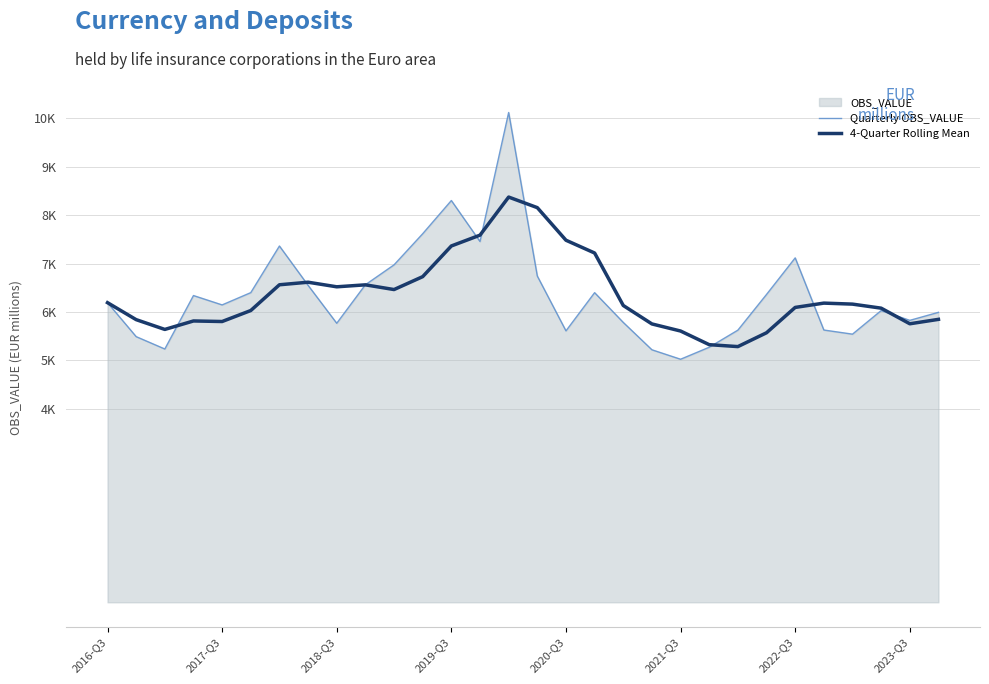

Is the value of 4-Quarter Rolling Mean at 16 greater than the value of Quarterly OBS_VALUE at 25?

Yes